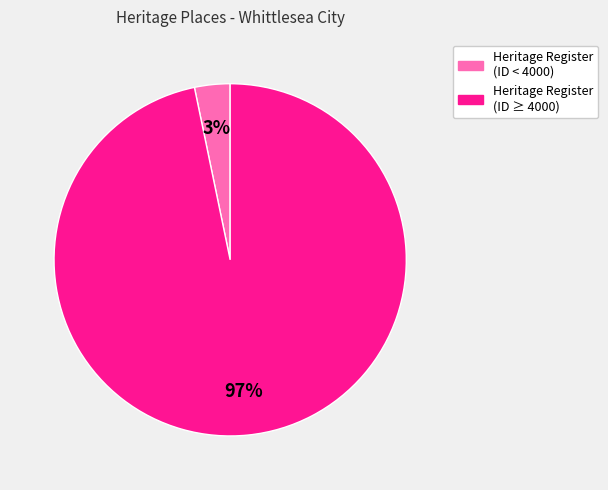

Does any single category account for the majority?

Yes